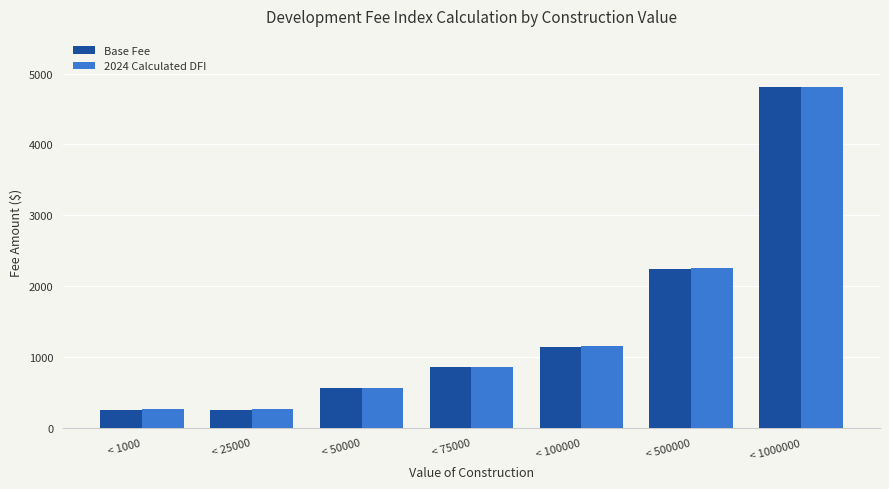

Where is Base Fee nearest to the value 2532?

< 500000